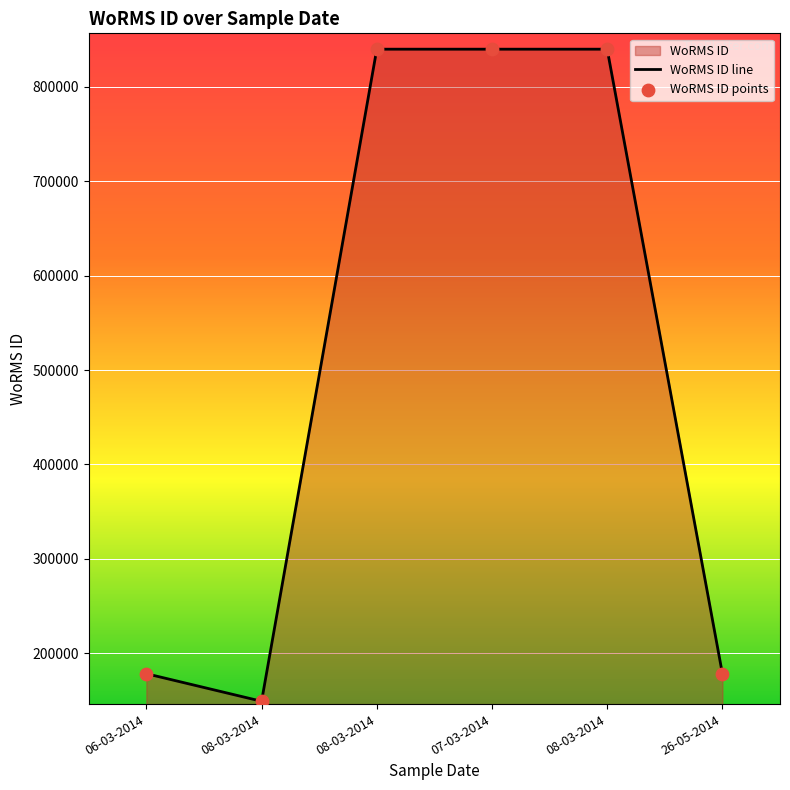

At which category is the sum across all series the highest?

08-03-2014